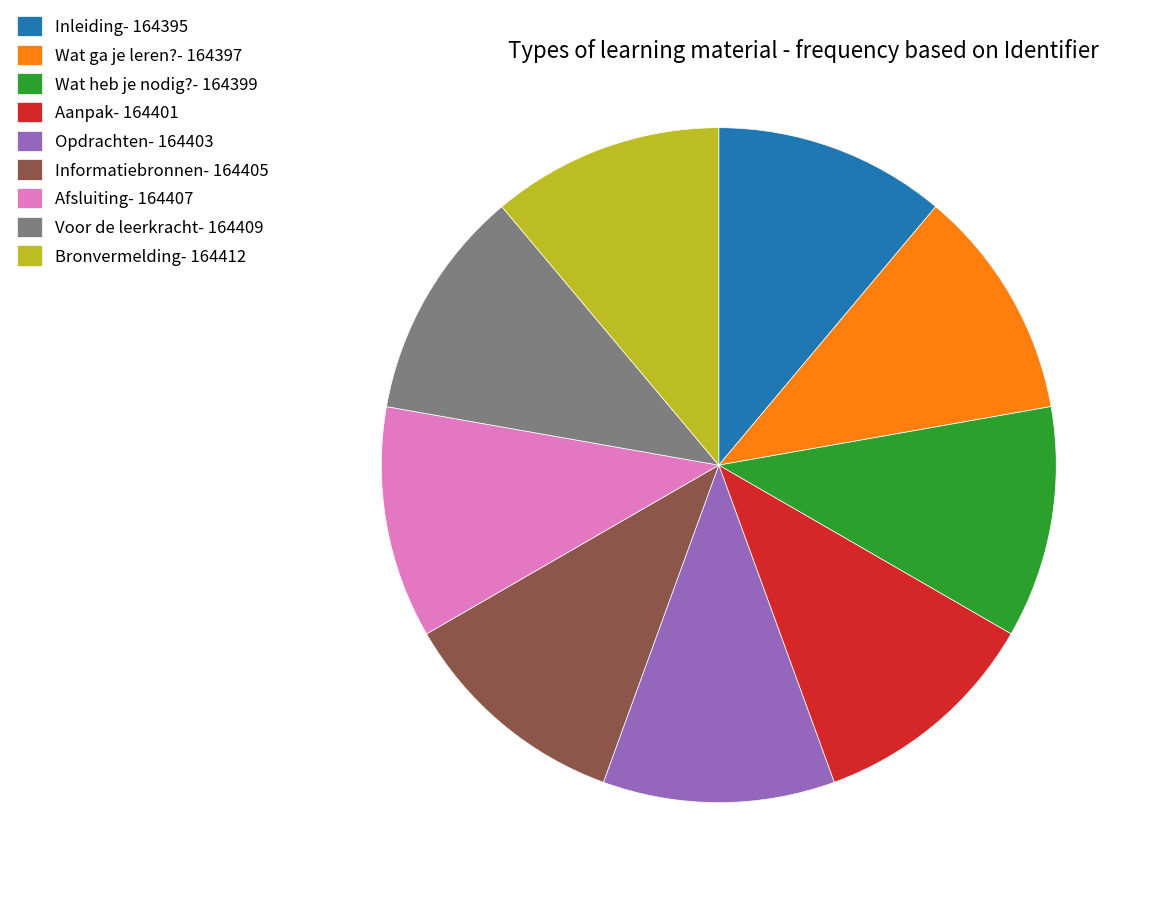

Do Inleiding- 164395 and Voor de leerkracht- 164409 together represent more than half of the pie?

No